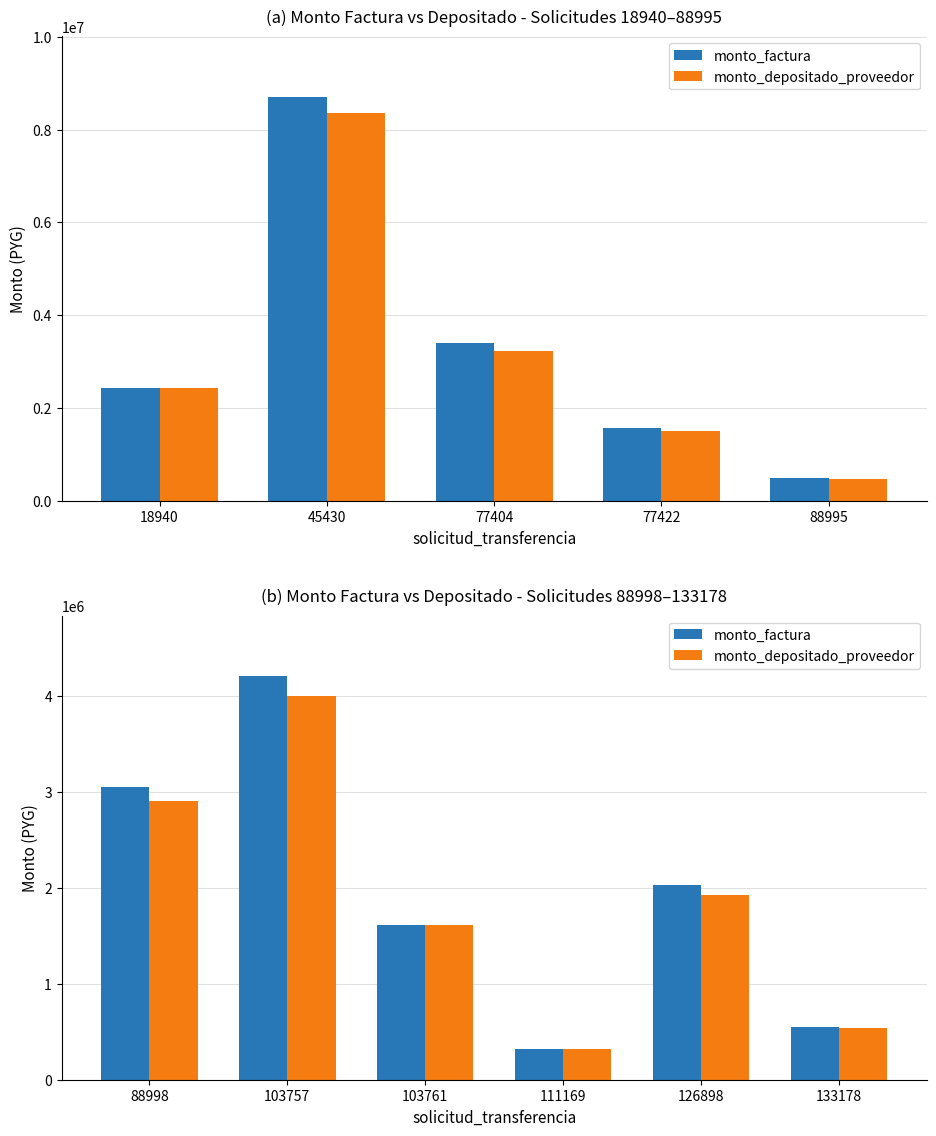

Between 88998 and 111169, which is larger?

88998